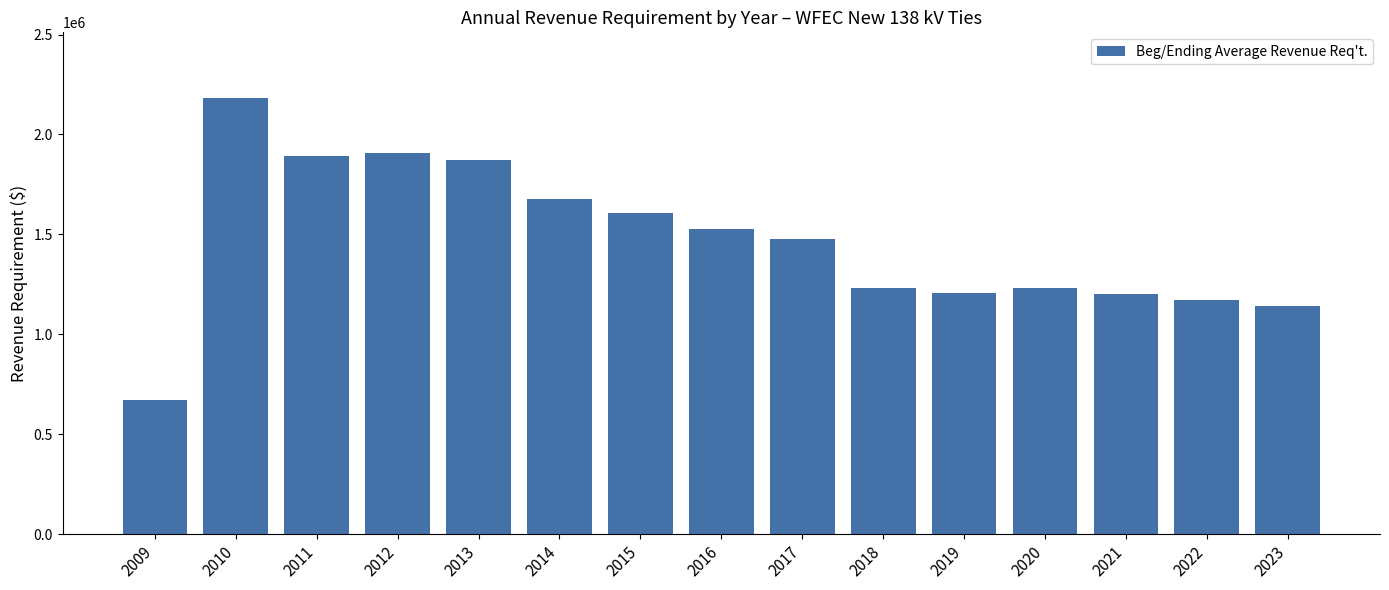

Does the chart contain any negative values?

No